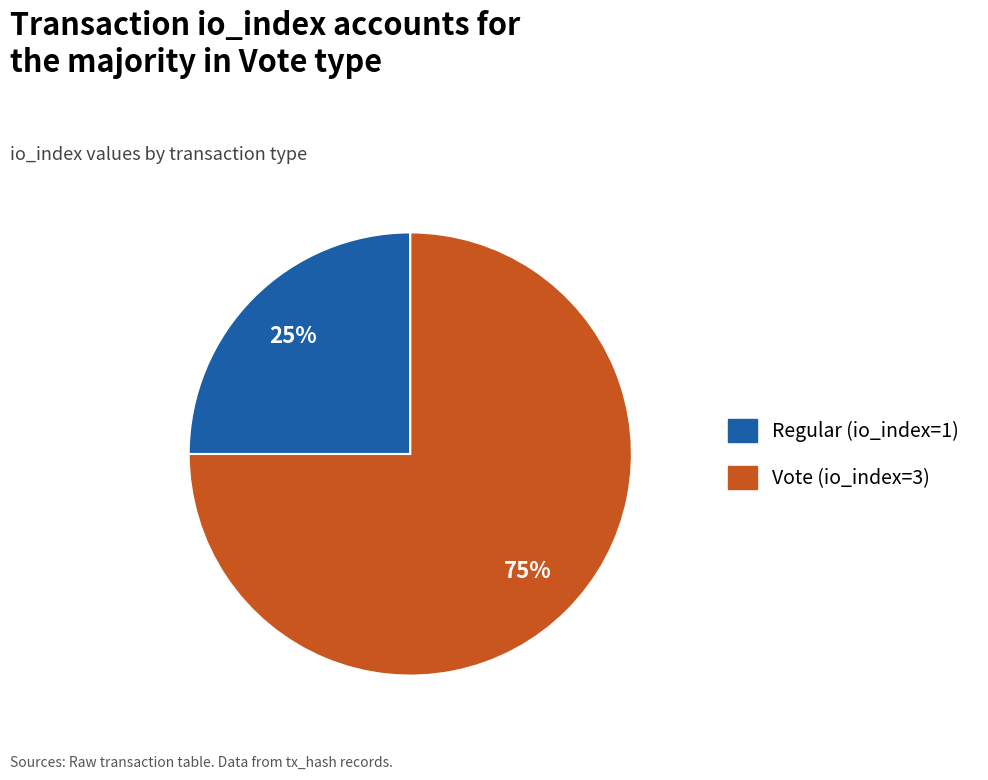

Do Vote (io_index=3) and Regular (io_index=1) together represent more than half of the pie?

Yes